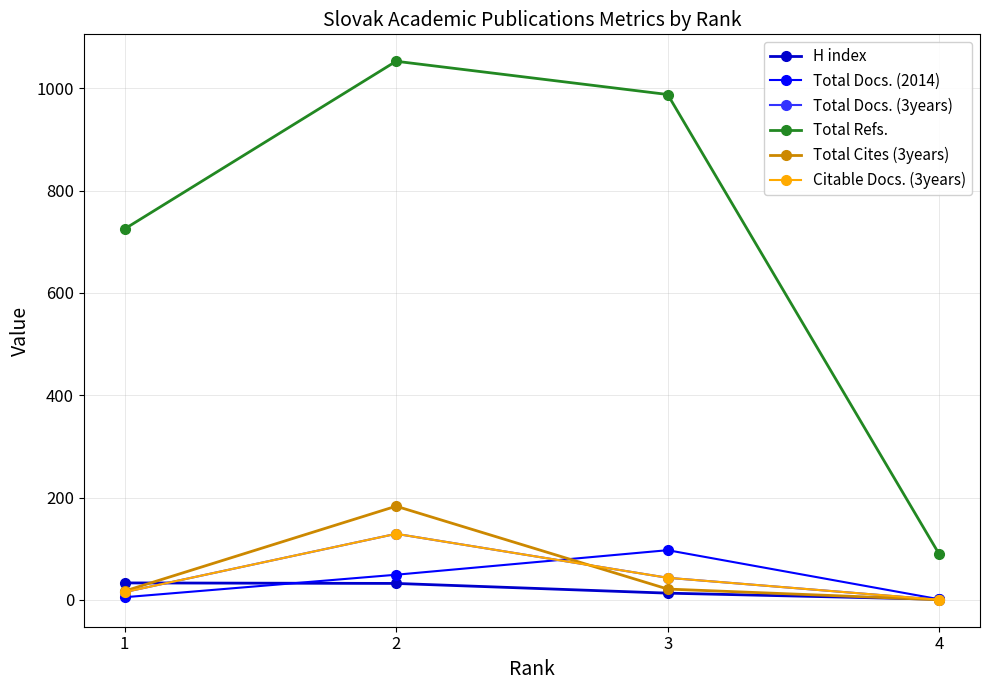

Reading left to right, extract all data points from this chart.

H index: 33	32	13	1
Total Docs. (2014): 5	49	97	1
Total Docs. (3years): 15	129	43	0
Total Refs.: 725	1053	988	89
Total Cites (3years): 17	183	21	0
Citable Docs. (3years): 15	129	43	0